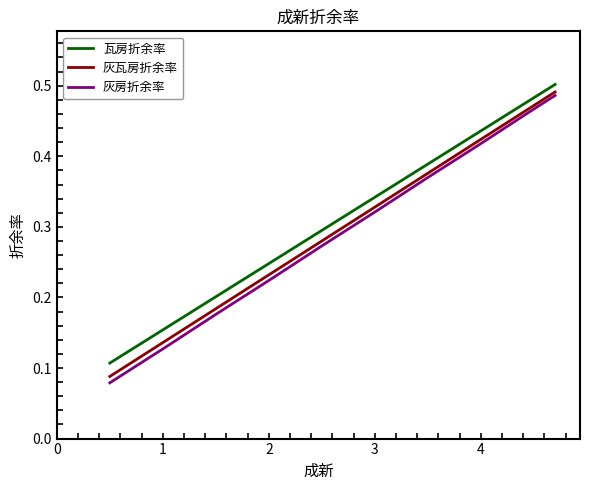

What are all the series names shown in the legend?

瓦房折余率, 灰瓦房折余率, 灰房折余率